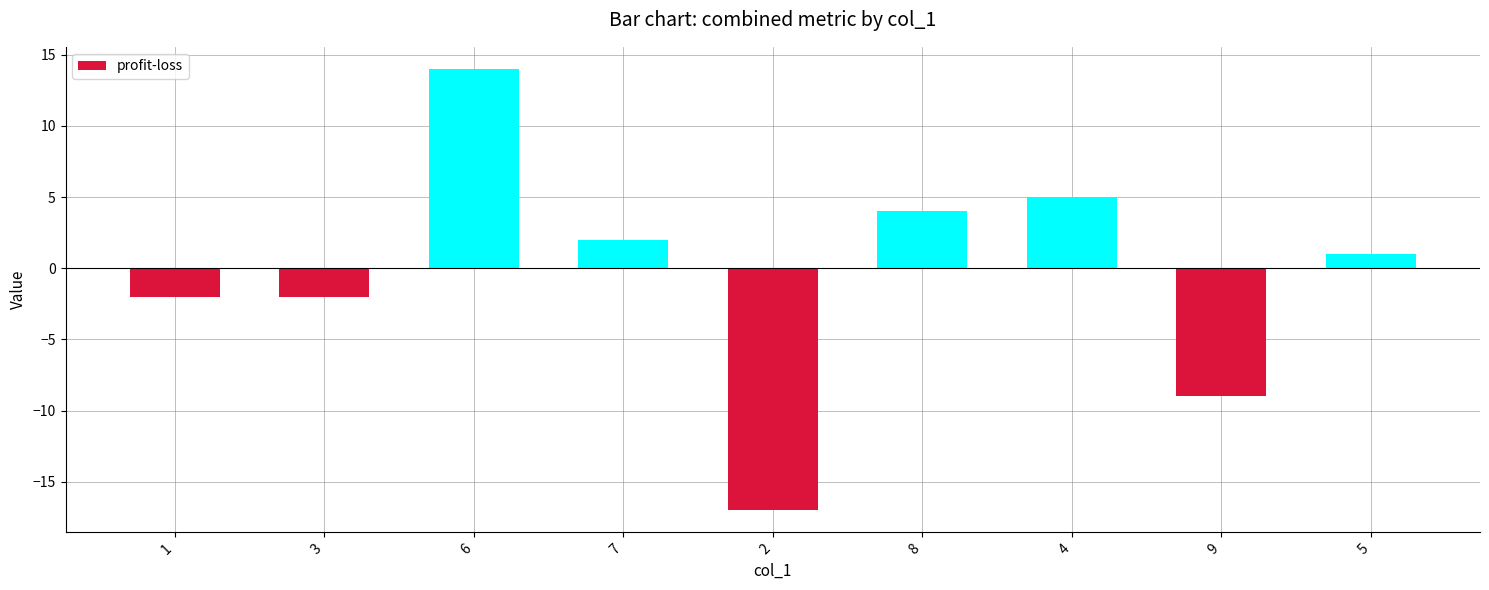

How many data points are less than 1?

4